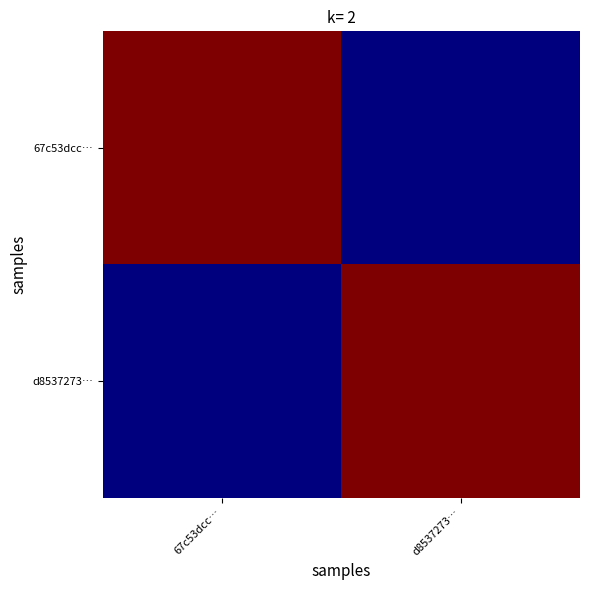

At which category is the sum across all series the highest?

67c53dcc…